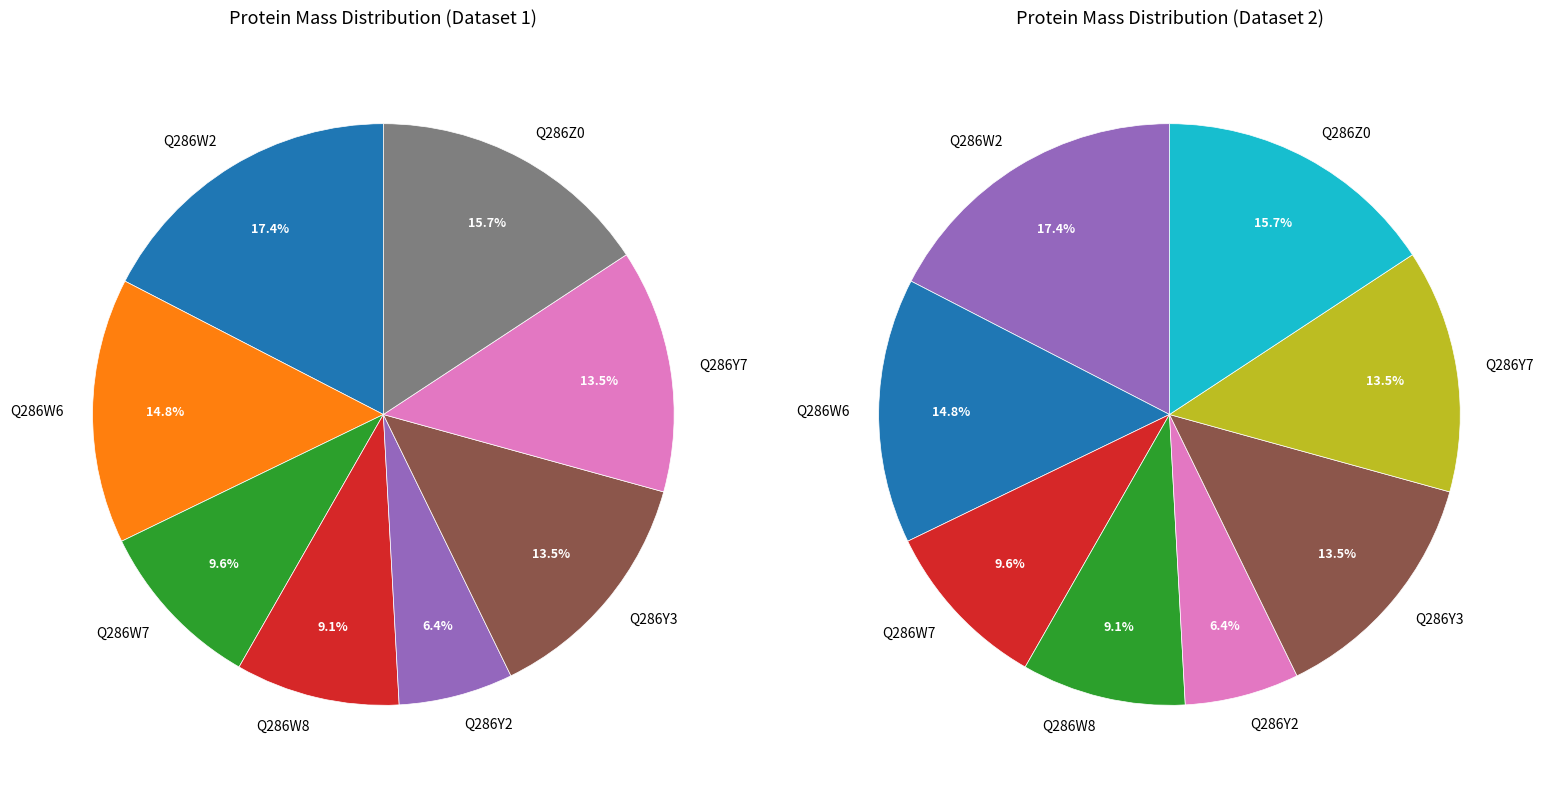

To the nearest percent, what is the average slice percentage?

12%